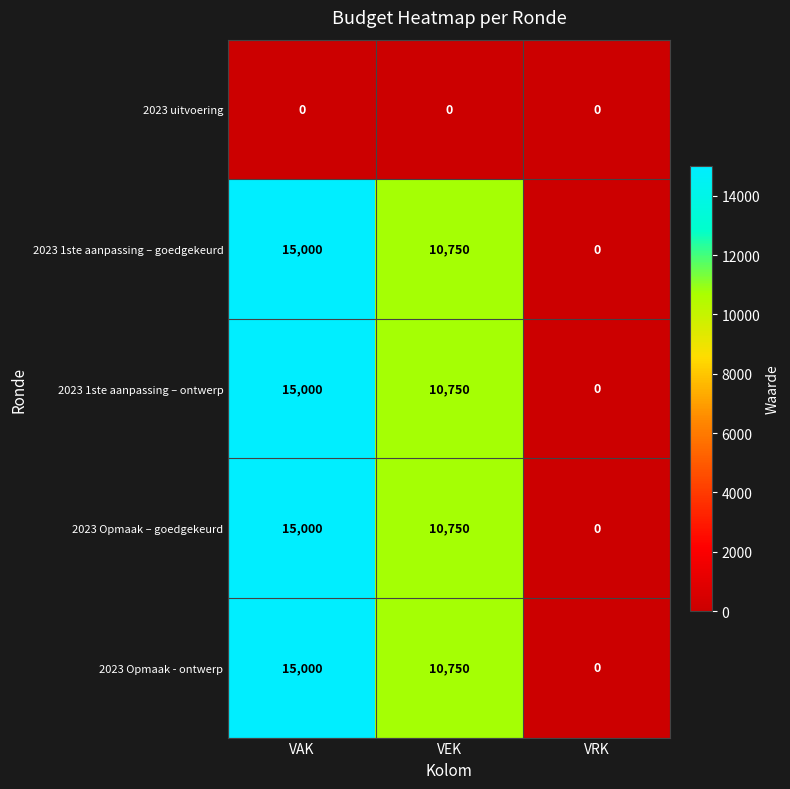

At which category does the chart reach its peak across all series?

VAK